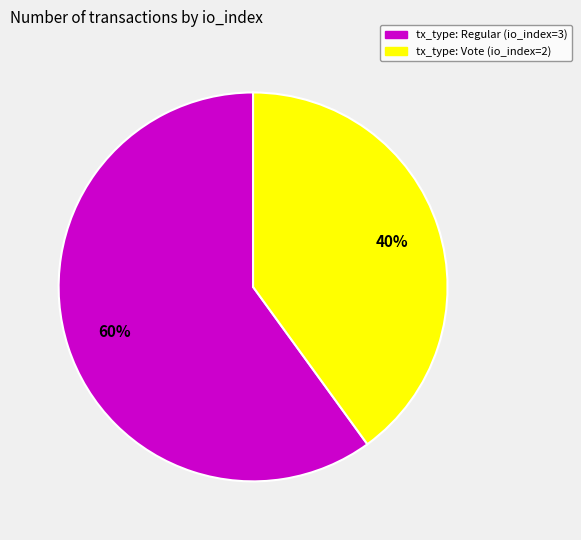

How many segments does this pie chart have?

2